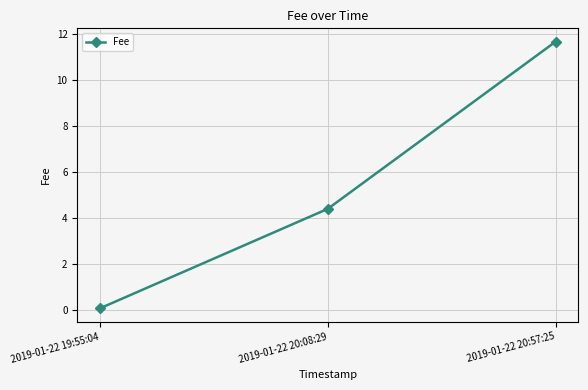

What is the greatest value displayed?

11.7